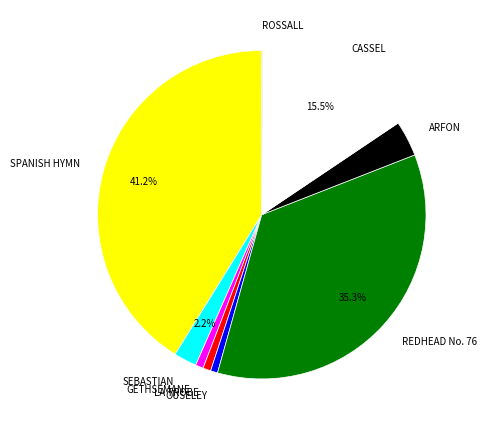

Which has a higher value, LA TROBE or SEBASTIAN?

SEBASTIAN